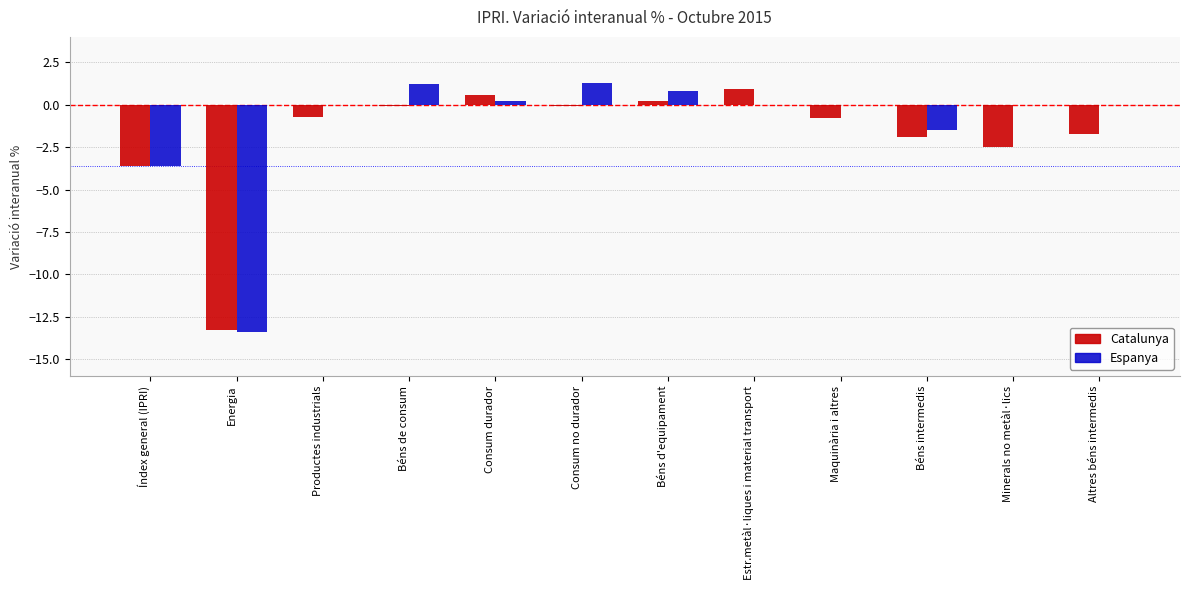

Reading right to left, extract all data points from this chart.

Catalunya: Altres béns intermedis=-1.7	Minerals no metàl·lics=-2.5	Béns intermedis=-1.9	Maquinària i altres=-0.8	Estr.metàl·liques i material transport=0.9	Béns d'equipament=0.2	Consum no durador=-0.1	Consum durador=0.6	Béns de consum=-0.1	Productes industrials=-0.7	Energia=-13.3	Índex general (IPRI)=-3.6
Espanya: Altres béns intermedis=0.0	Minerals no metàl·lics=0.0	Béns intermedis=-1.5	Maquinària i altres=0.0	Estr.metàl·liques i material transport=0.0	Béns d'equipament=0.8	Consum no durador=1.3	Consum durador=0.2	Béns de consum=1.2	Productes industrials=0.0	Energia=-13.4	Índex general (IPRI)=-3.6